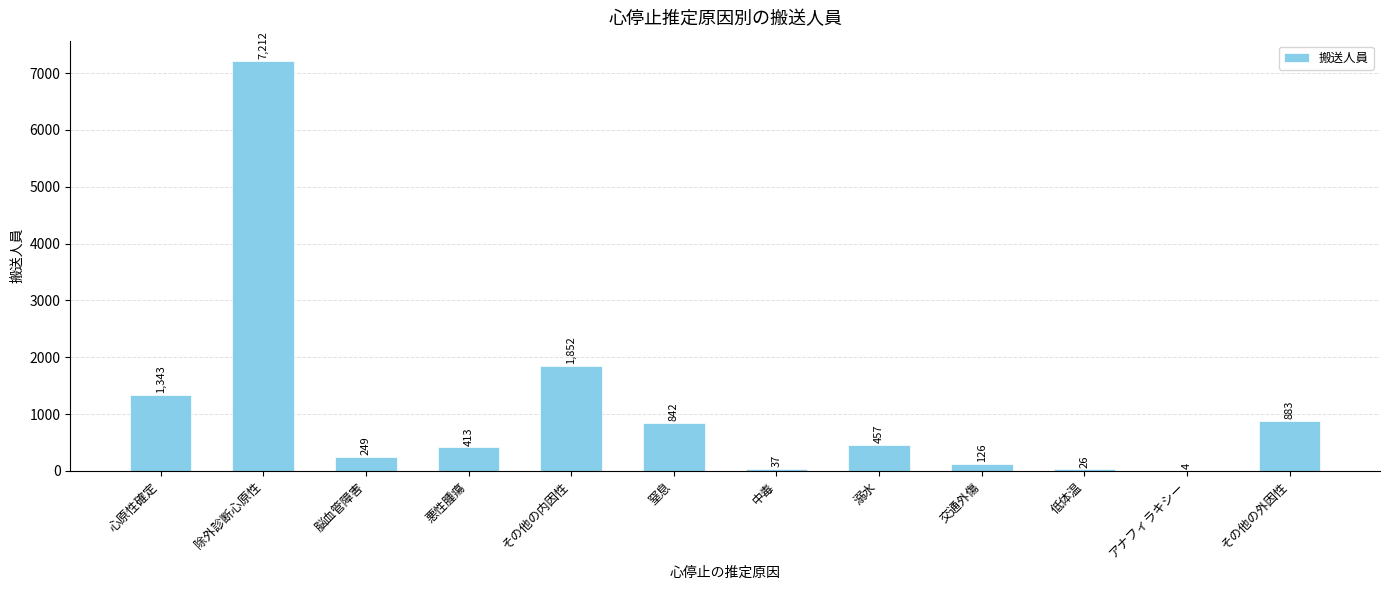

Does the chart contain stacked bars?

No